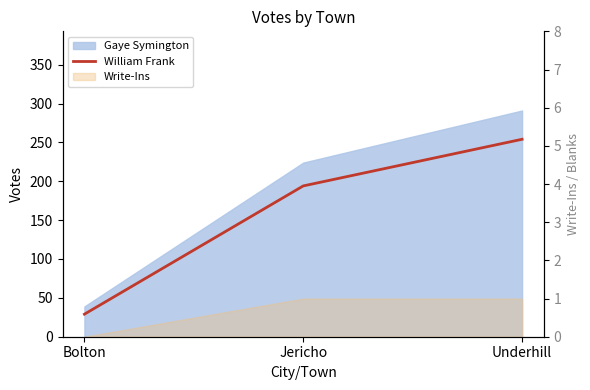

True or false: the data shows 29 at Bolton.

True